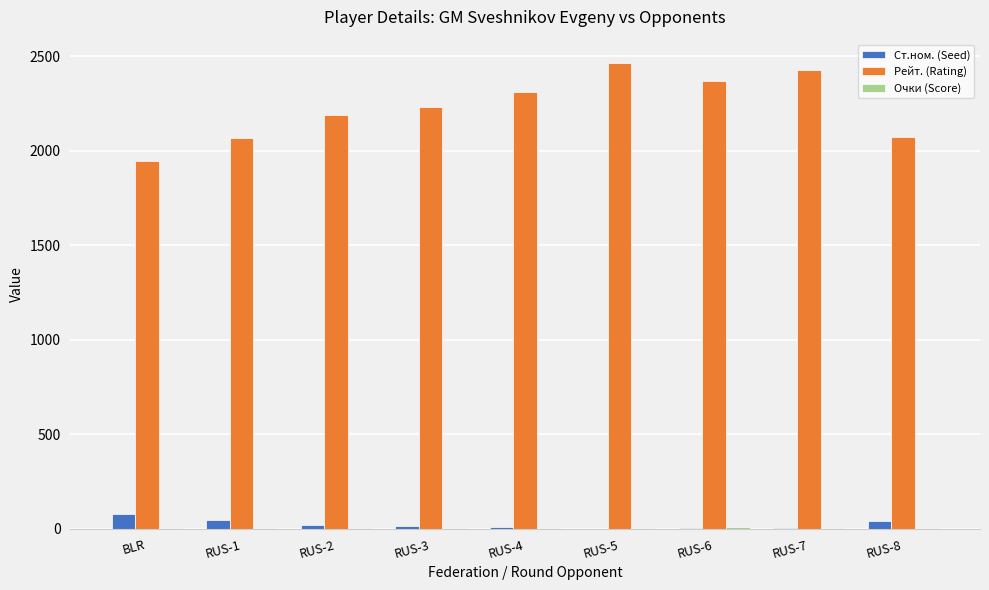

Which series changed the most between RUS-4 and RUS-8?

Рейт. (Rating)